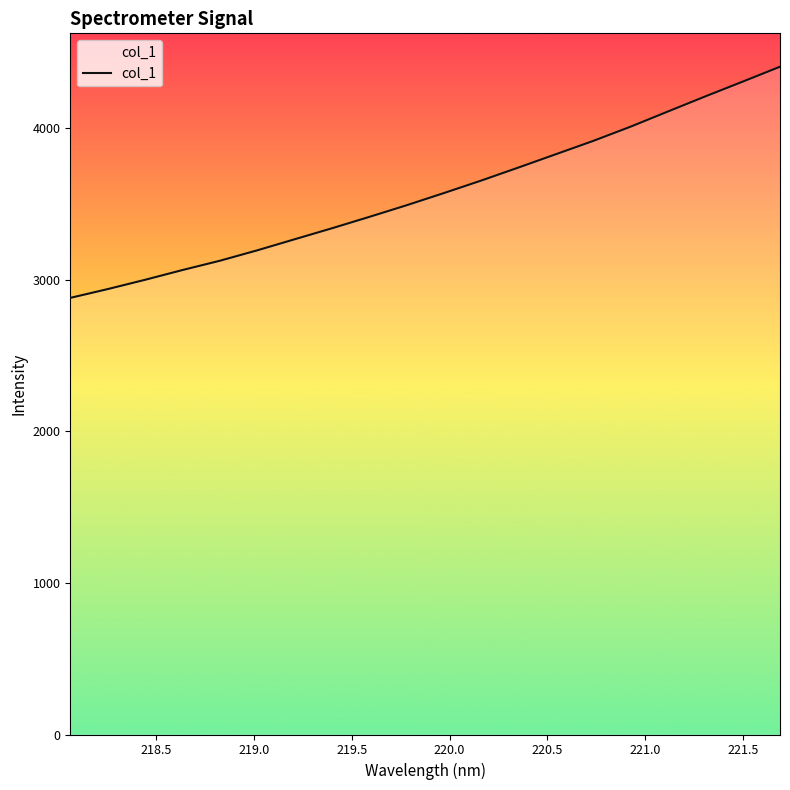

What is the greatest value displayed?

4407.0